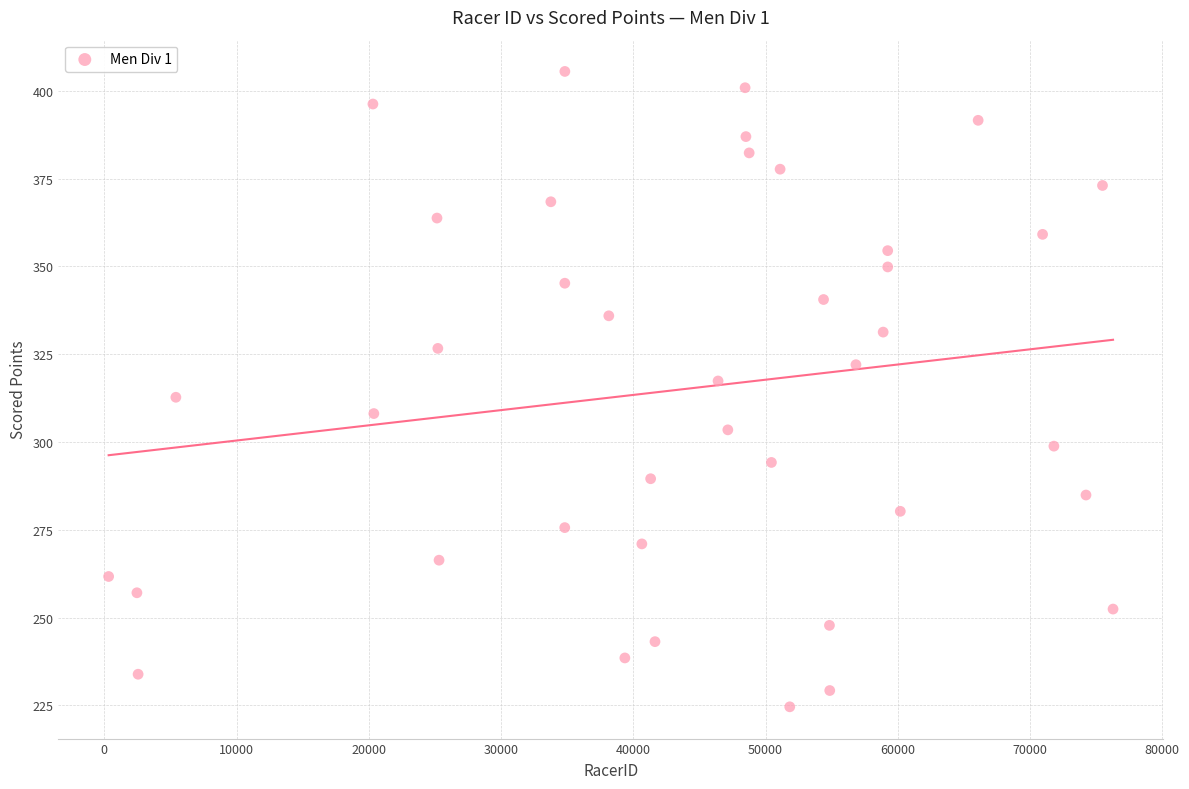

What is the range of Y values (max minus min)?

180.9